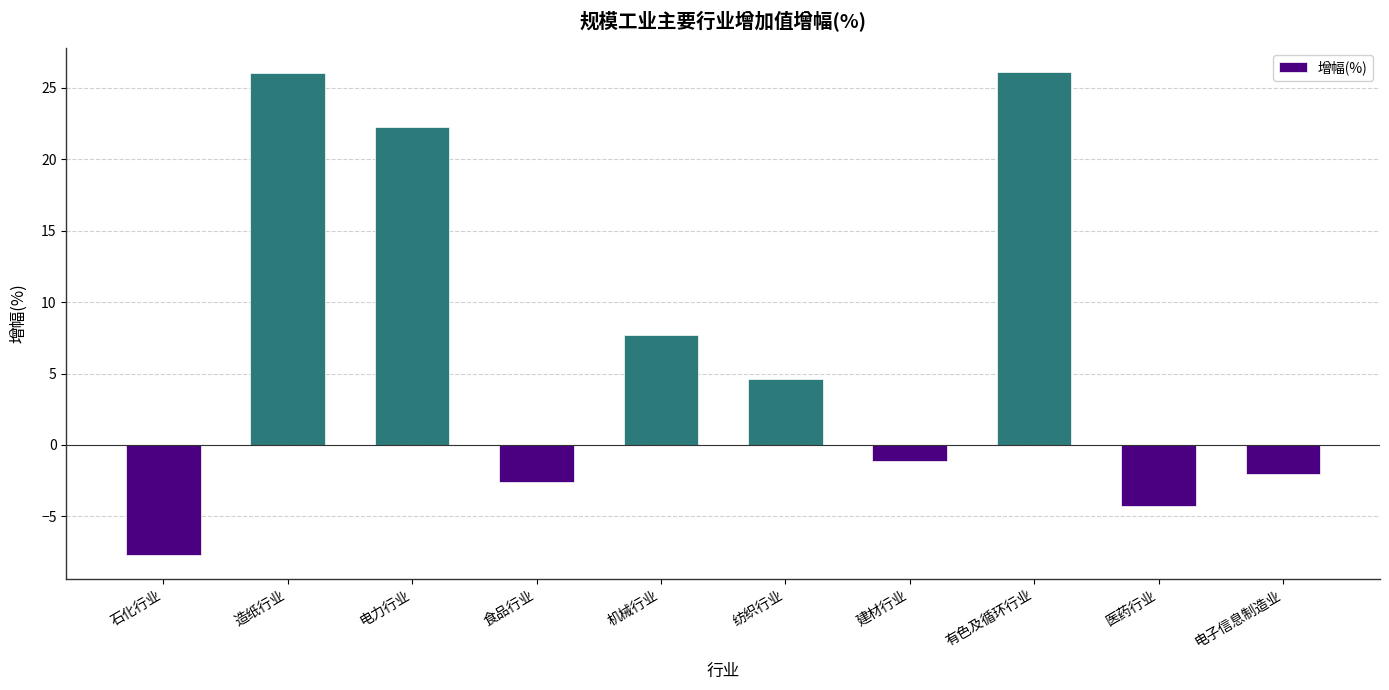

How many distinct data groups are displayed?

1